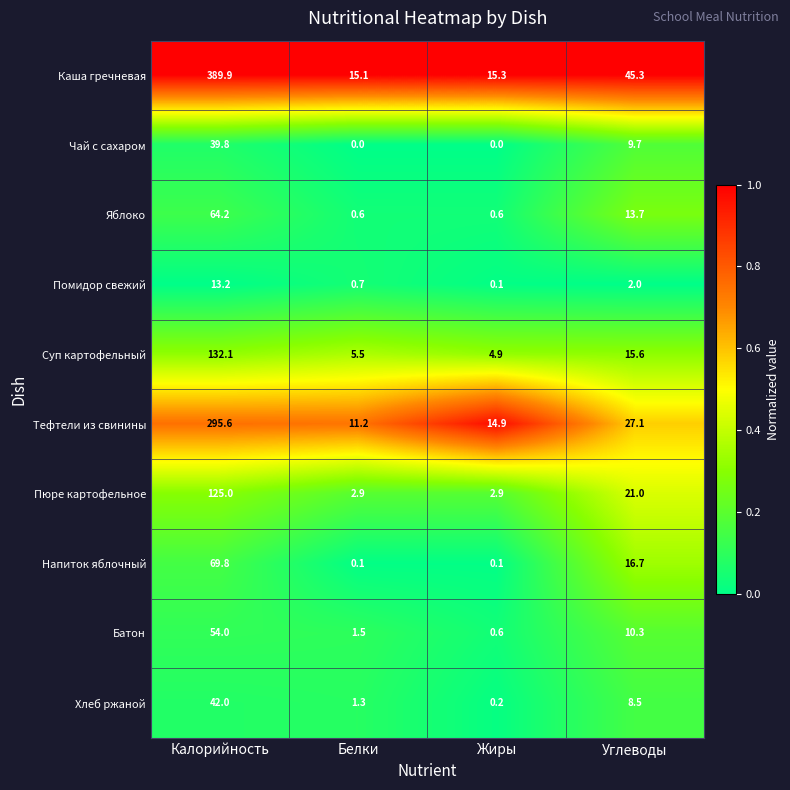

Which series has the largest total across all categories?

Каша гречневая